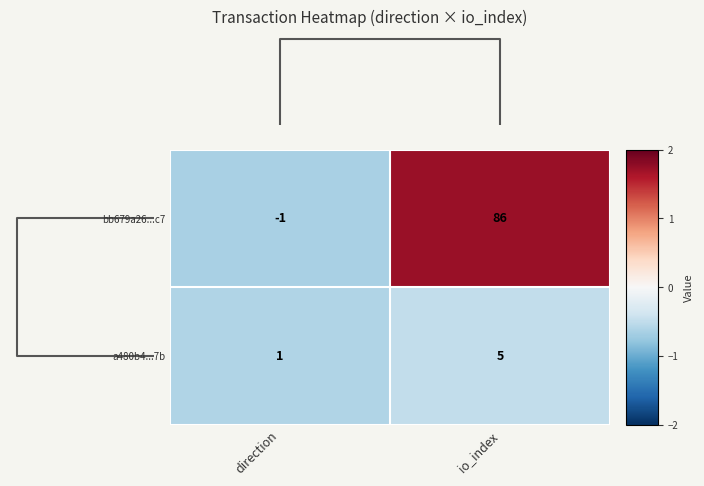

The a480b4...7b series shows 5 at io_index. True or false?

True